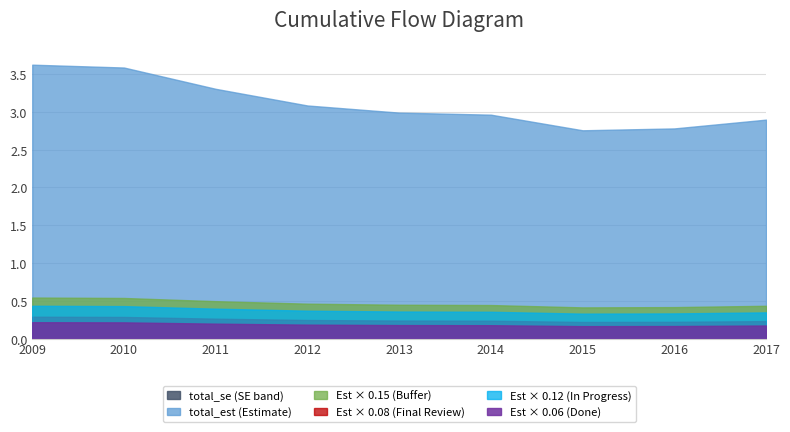

True or false: total_se has more than 0 interior local peaks.

True